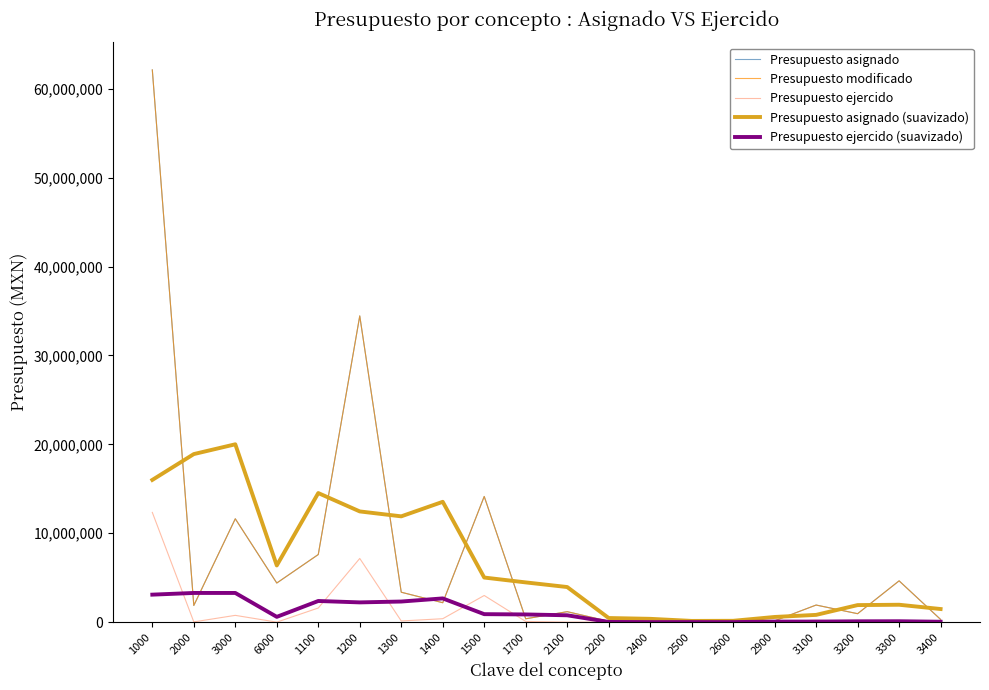

Where is the first local minimum for Presupuesto asignado (suavizado)?

6000